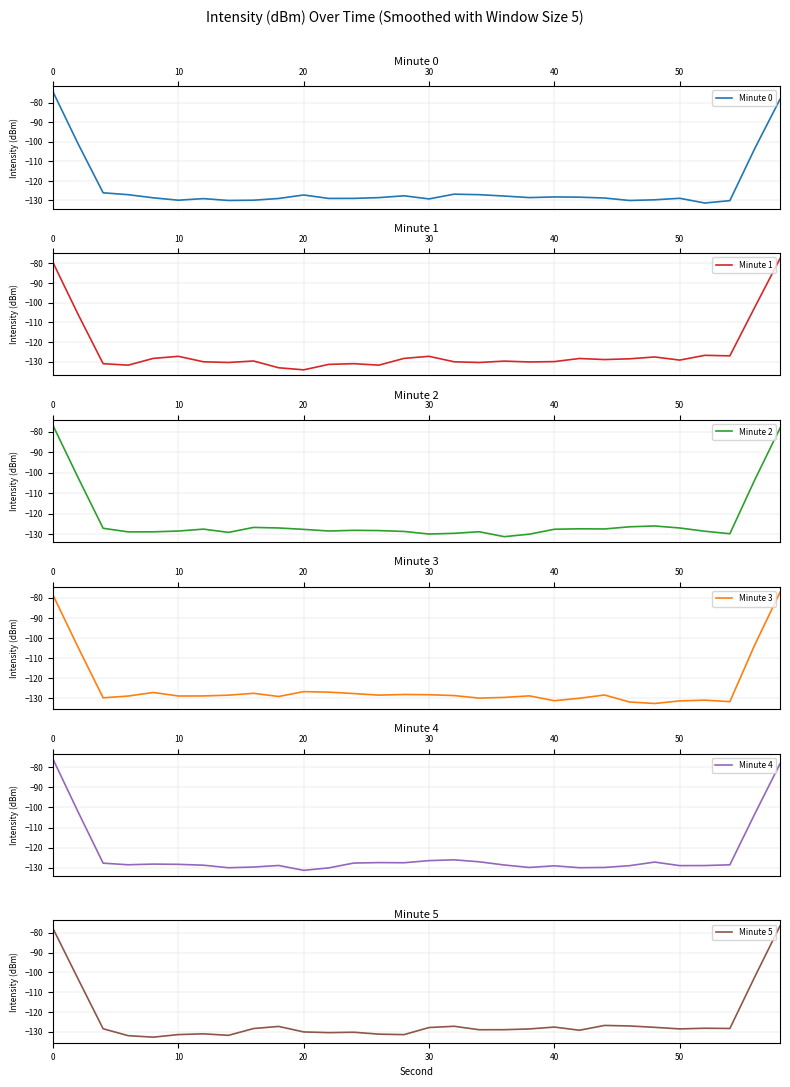

True or false: Minute 0 has a value of -129.9 at 10.

True